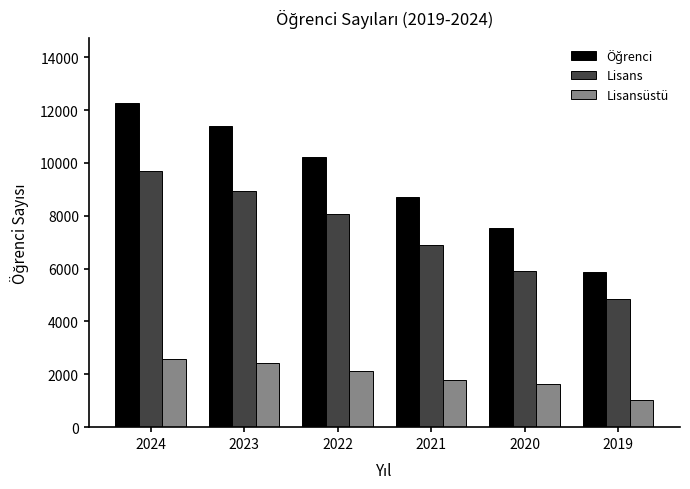

What is the value of the Lisans bar at the 2nd from the left?

8954